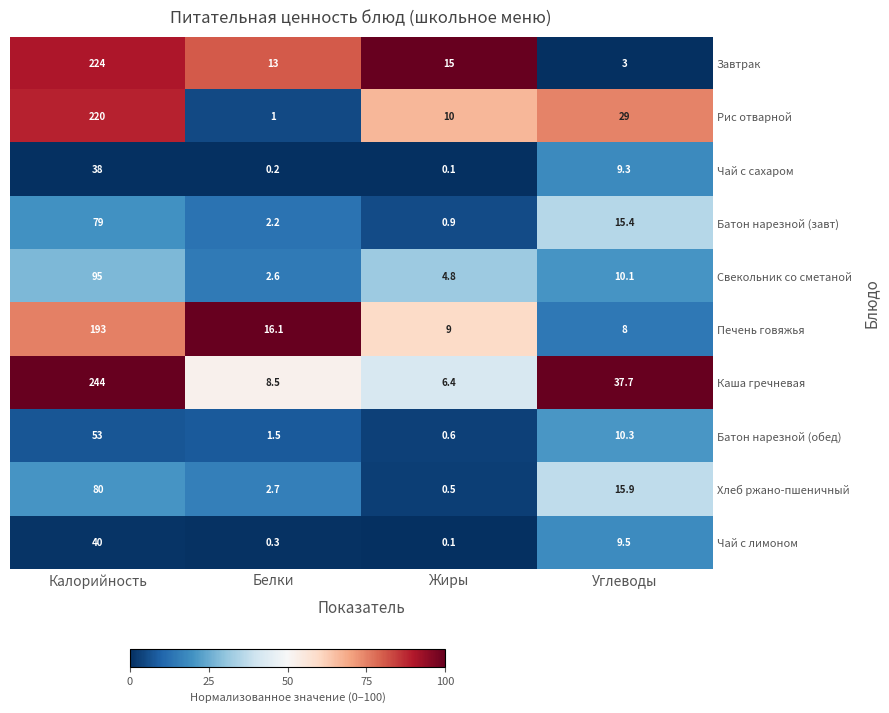

What is the difference between the second highest and minimum values in the Батон нарезной (обед) series?

9.7